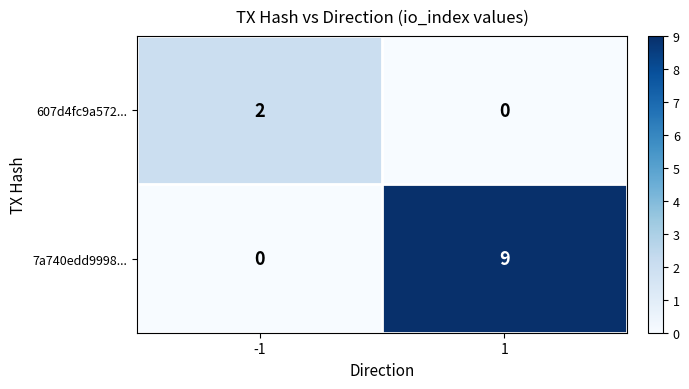

Rank the series by their average value, from highest to lowest.

7a740edd9998..., 607d4fc9a572...